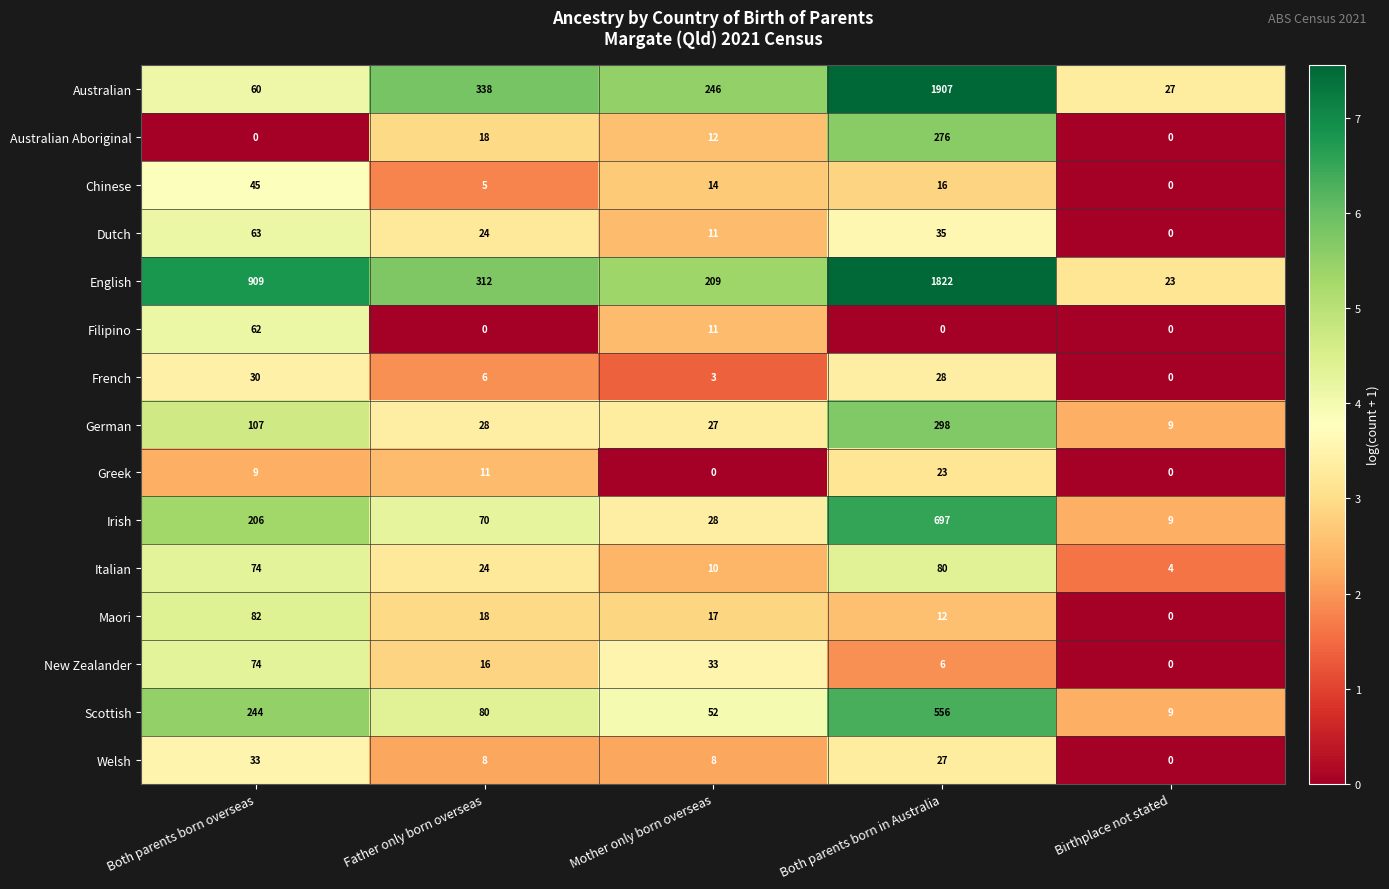

List the series in order of their peak value, highest first.

Australian, English, Irish, Scottish, German, Australian Aboriginal, Maori, Italian, New Zealander, Dutch, Filipino, Chinese, Welsh, French, Greek